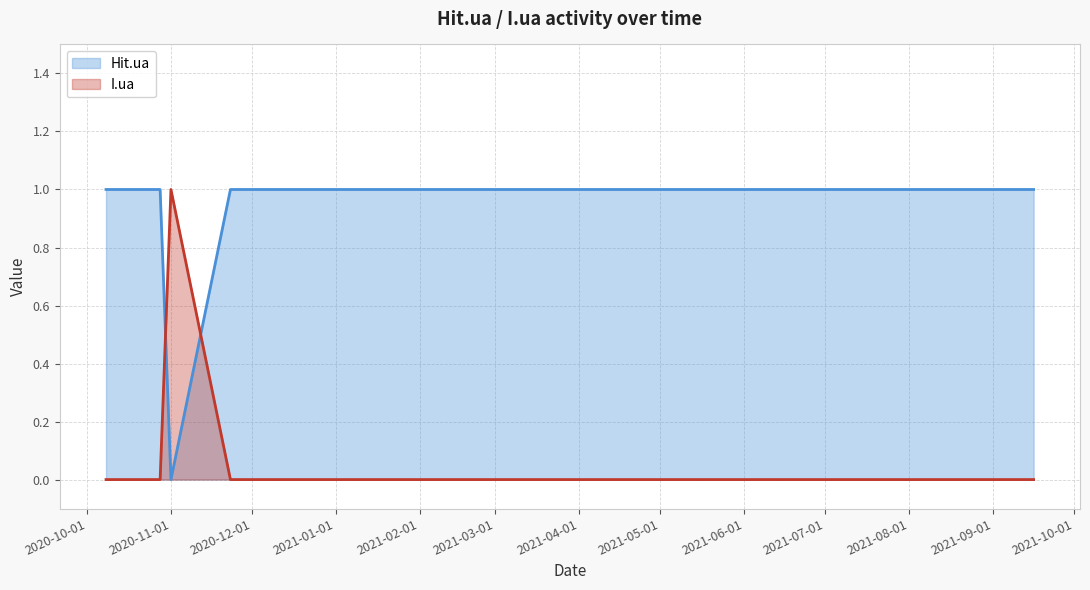

True or false: I.ua has a value of 0 at 2021-02-01.

False